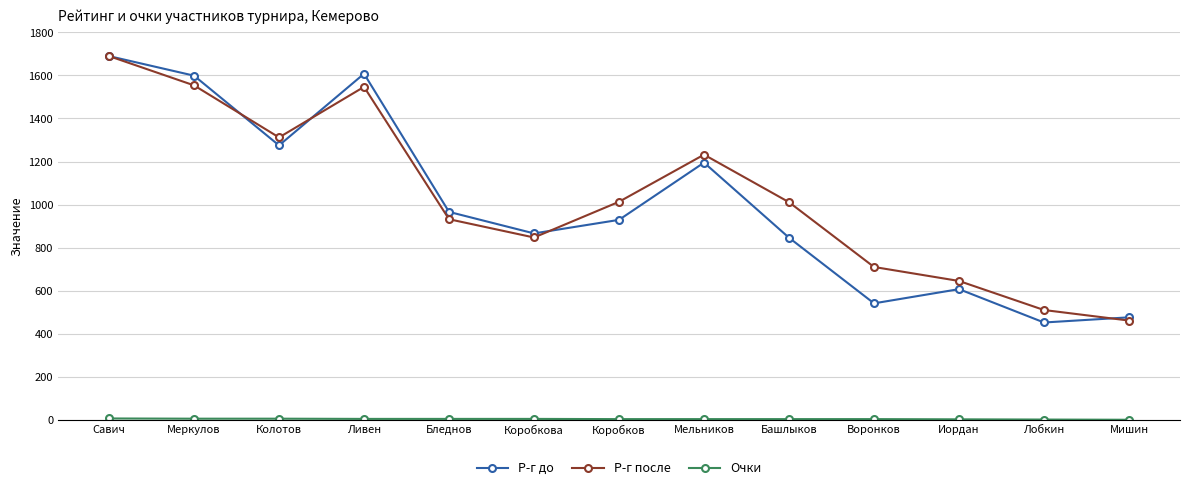

Which series ends up on top after the final intersection of Р-г до and Р-г после?

Р-г до